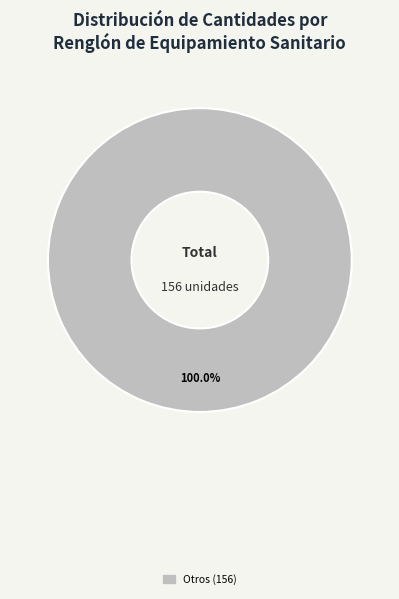

Does any single category account for the majority?

Yes